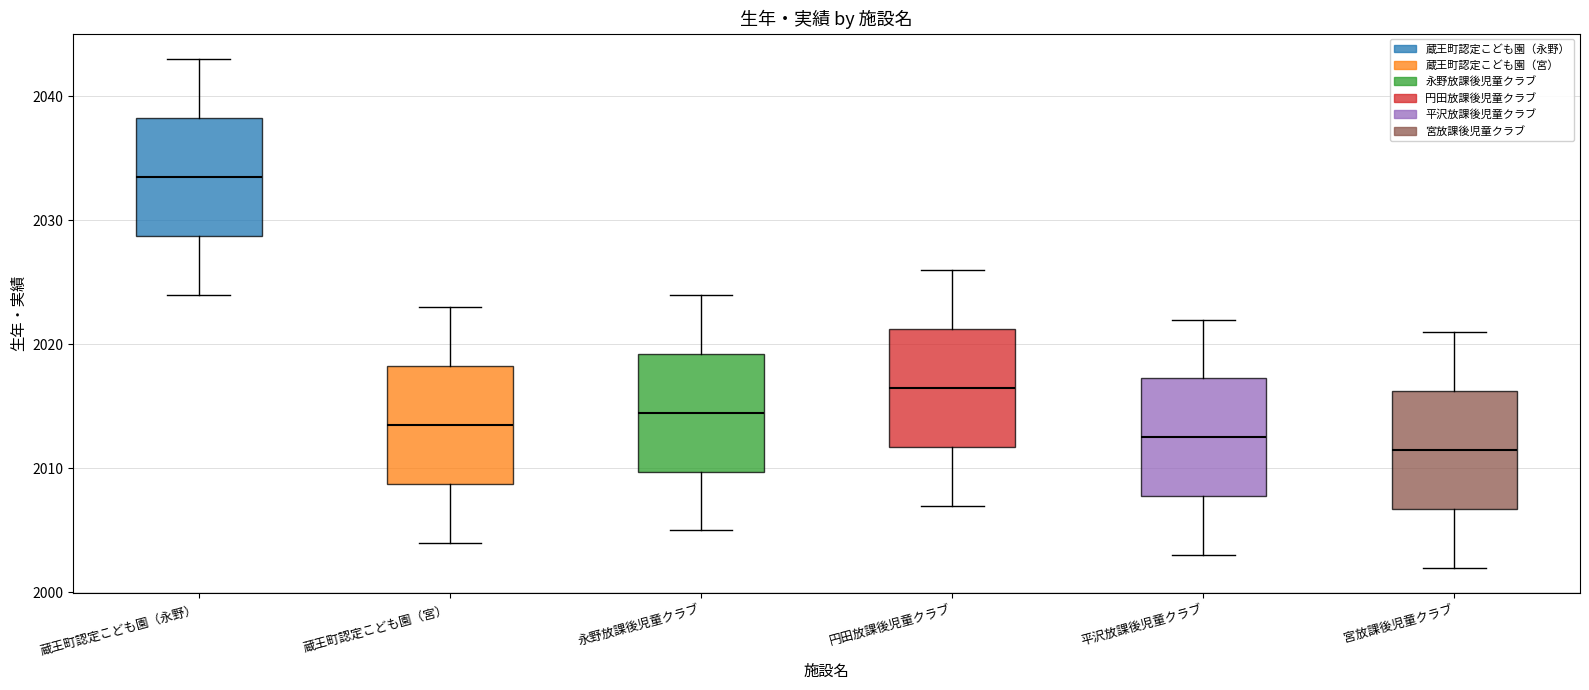

Reading left to right, transcribe this box plot: for each box, give where its median line is, the range the box spans, and where its two whiskers end, as read against the y-axis. The values are not printed on the chart, so give them approximately, as read against the axis.

蔵王町認定こども園（永野）: median 2034, box 2029 to 2038, whiskers 2024 to 2043
蔵王町認定こども園（宮）: median 2014, box 2009 to 2018, whiskers 2004 to 2023
永野放課後児童クラブ: median 2015, box 2010 to 2019, whiskers 2005 to 2024
円田放課後児童クラブ: median 2017, box 2012 to 2021, whiskers 2007 to 2026
平沢放課後児童クラブ: median 2013, box 2008 to 2017, whiskers 2003 to 2022
宮放課後児童クラブ: median 2012, box 2007 to 2016, whiskers 2002 to 2021